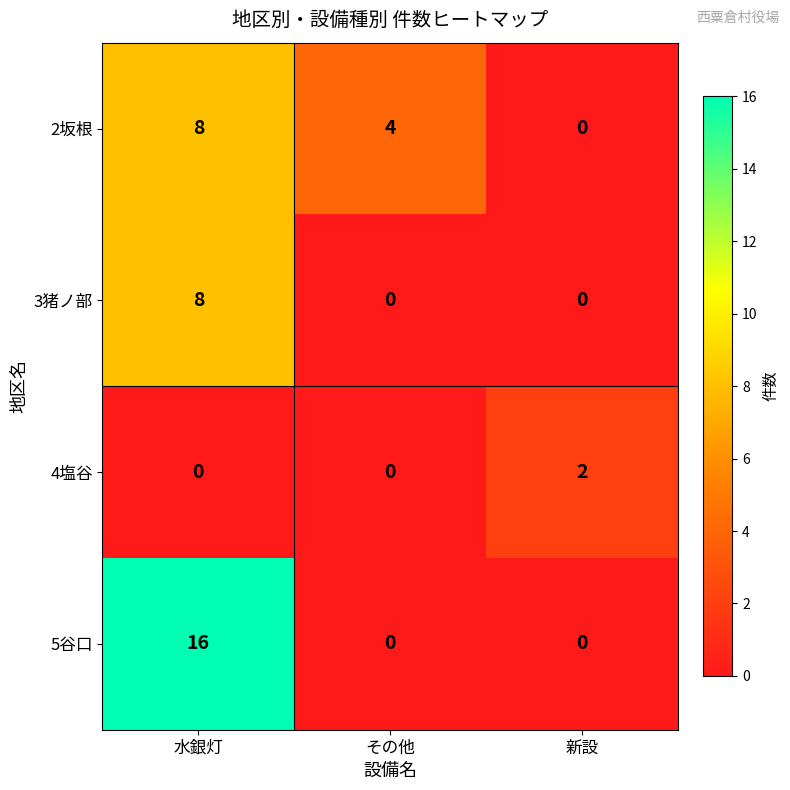

List the series in order of their overall mean, lowest first.

4塩谷, 3猪ノ部, 2坂根, 5谷口